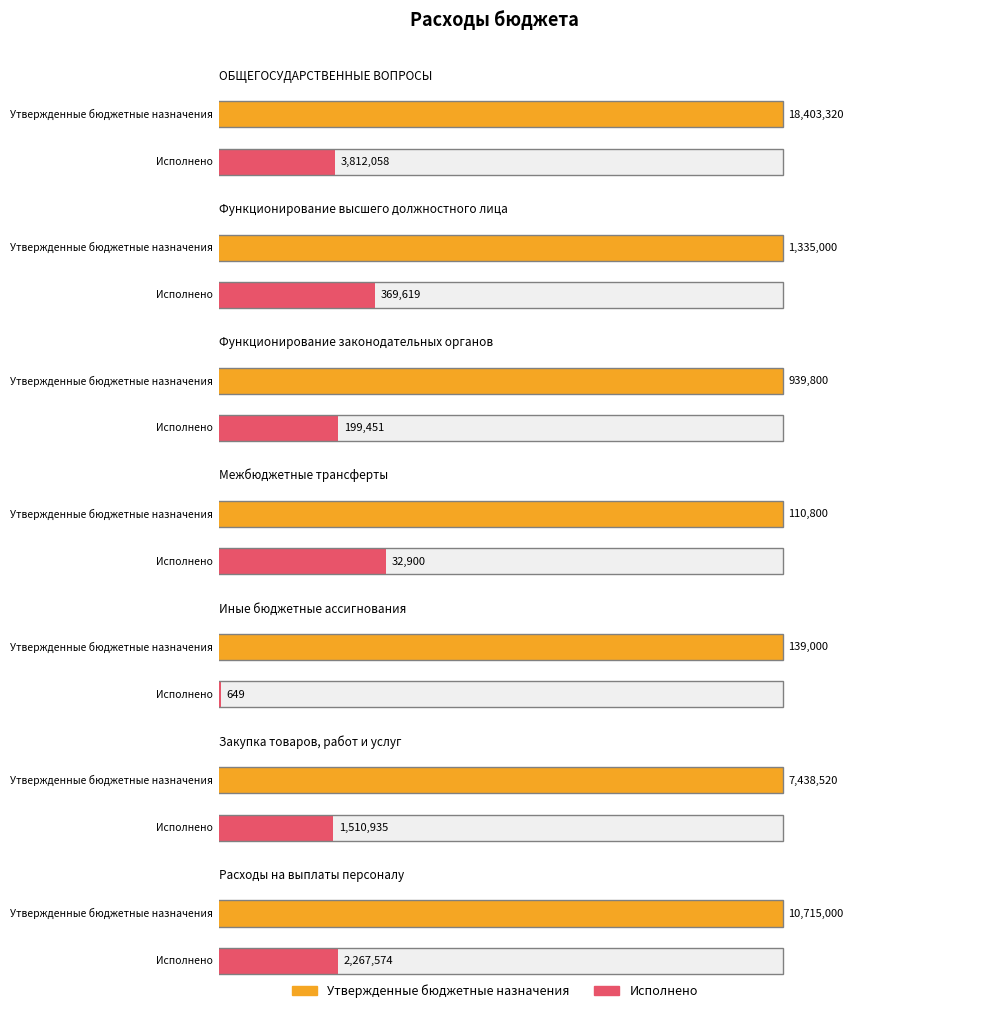

Between ОБЩЕГОСУДАРСТВЕННЫЕ ВОПРОСЫ and Функционирование законодательных органов, which series saw the biggest shift?

Утвержденные бюджетные назначения